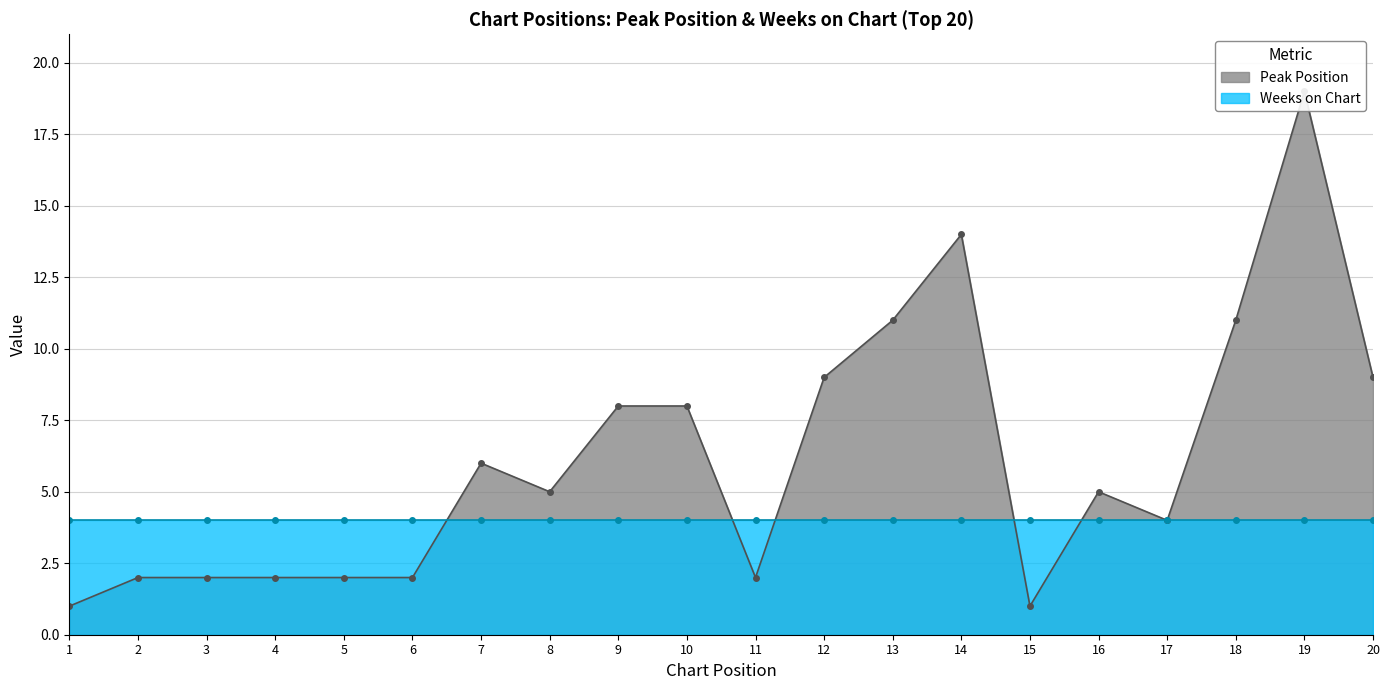

True or false: the data has more than 2 interior local peaks.

True